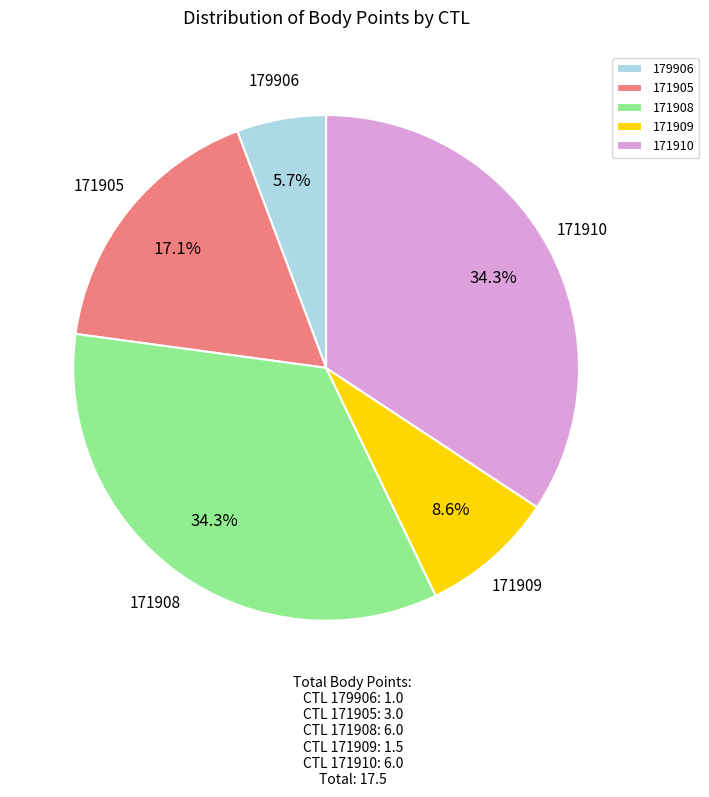

Is it true that 179906 is 15% of the pie?

False